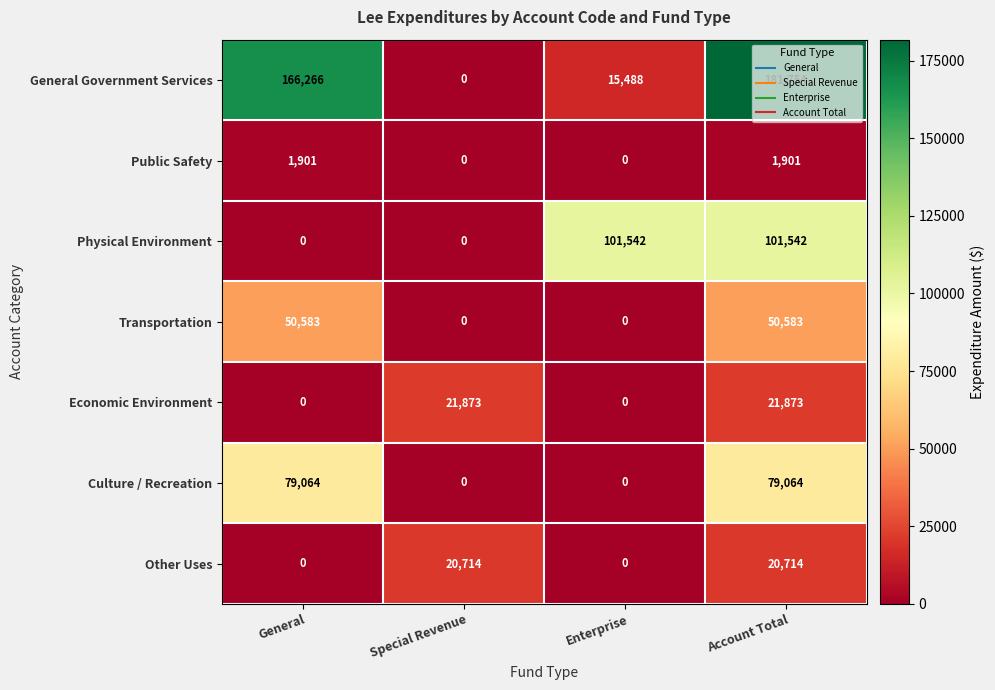

Is the value of Public Safety at Special Revenue greater than the value of Culture / Recreation at General?

No